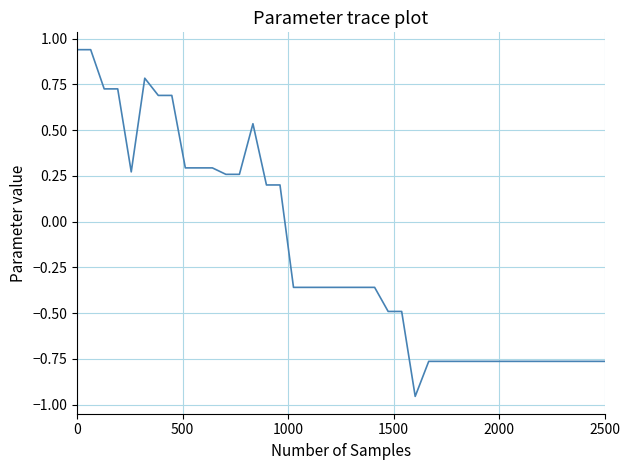

What is the difference between the maximum and minimum values?

1.9